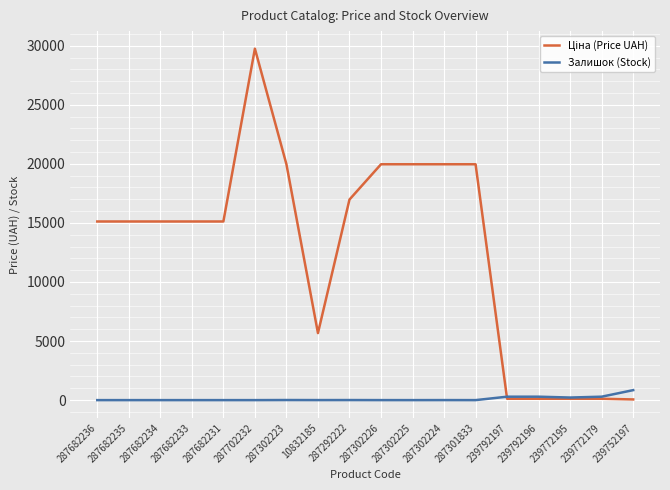

Is it true that Залишок (Stock) equals 0.0 at 287682236?

True